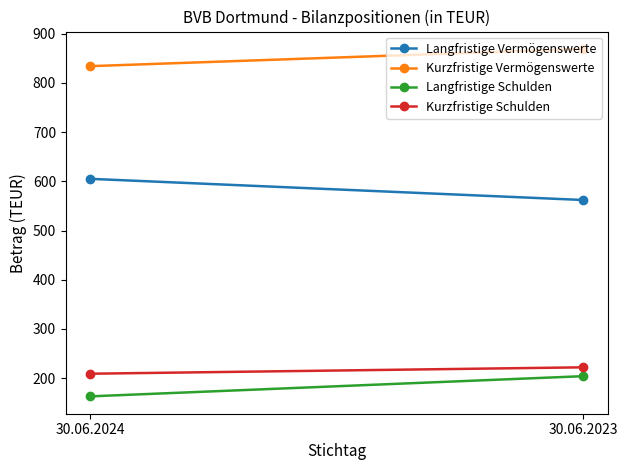

What is the value of the Kurzfristige Vermögenswerte point at the 1st from the left?

834